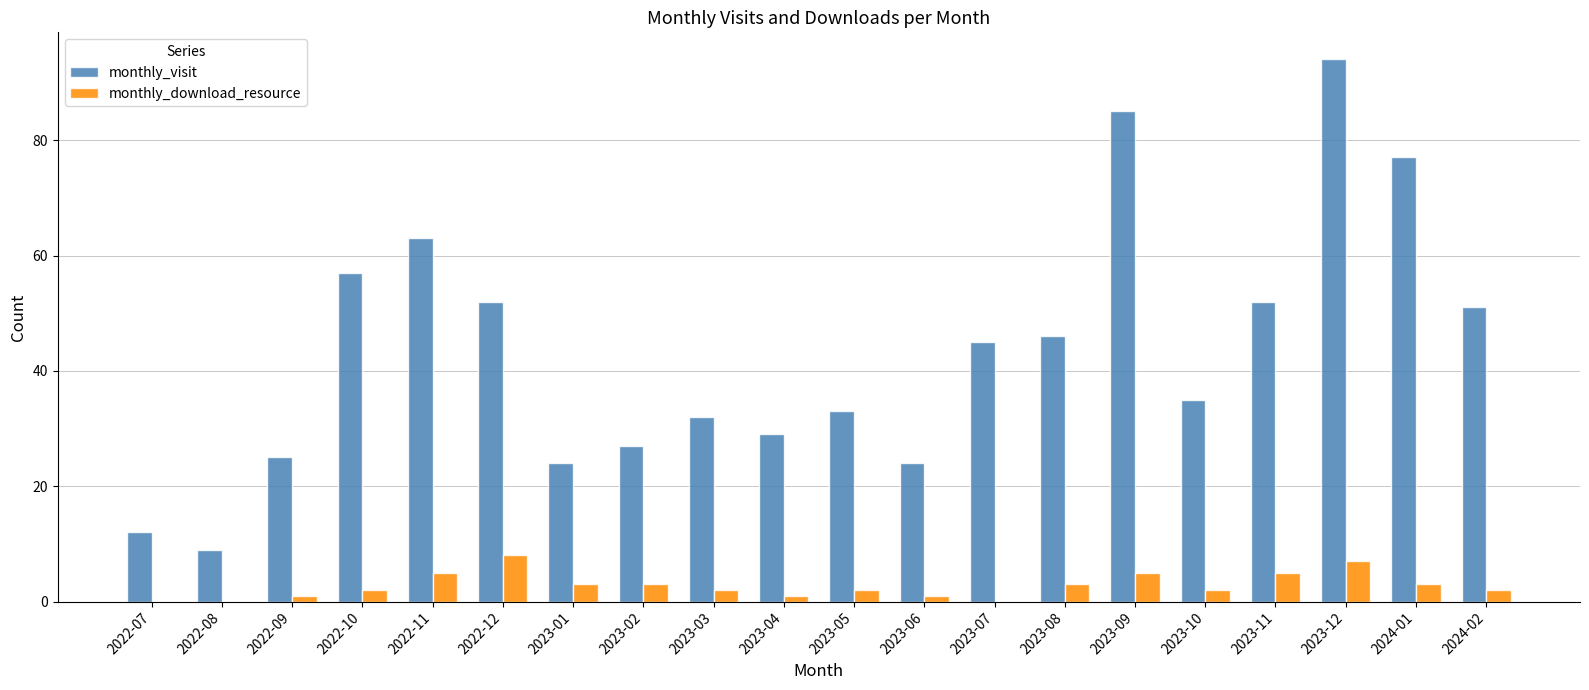

At which label is monthly_visit closest to 51?

2024-02